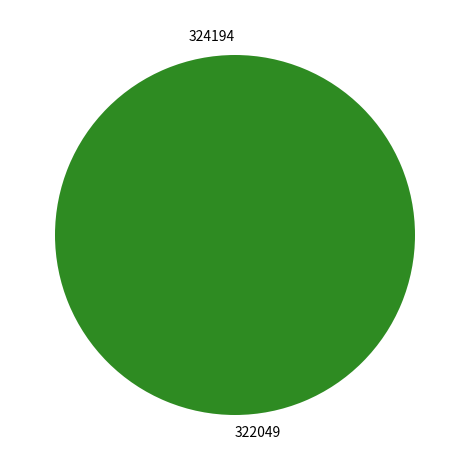

What is the majority slice?

322049